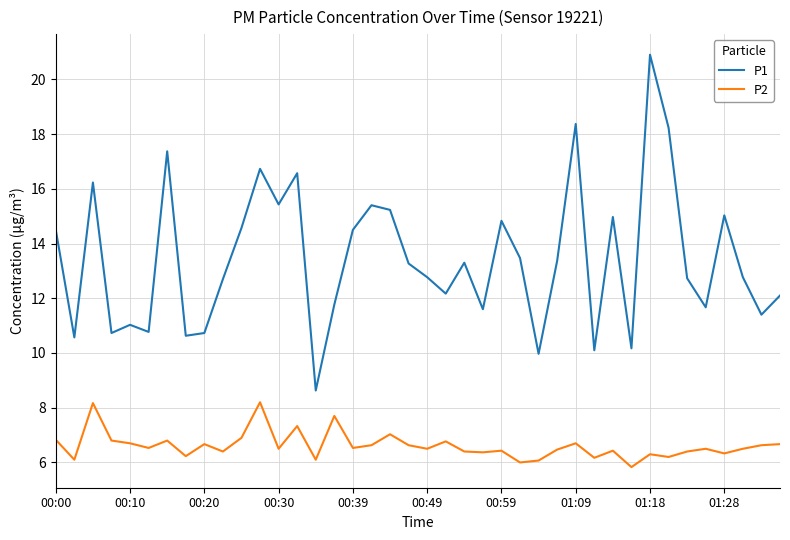

List the series in order of their overall mean, highest first.

P1, P2